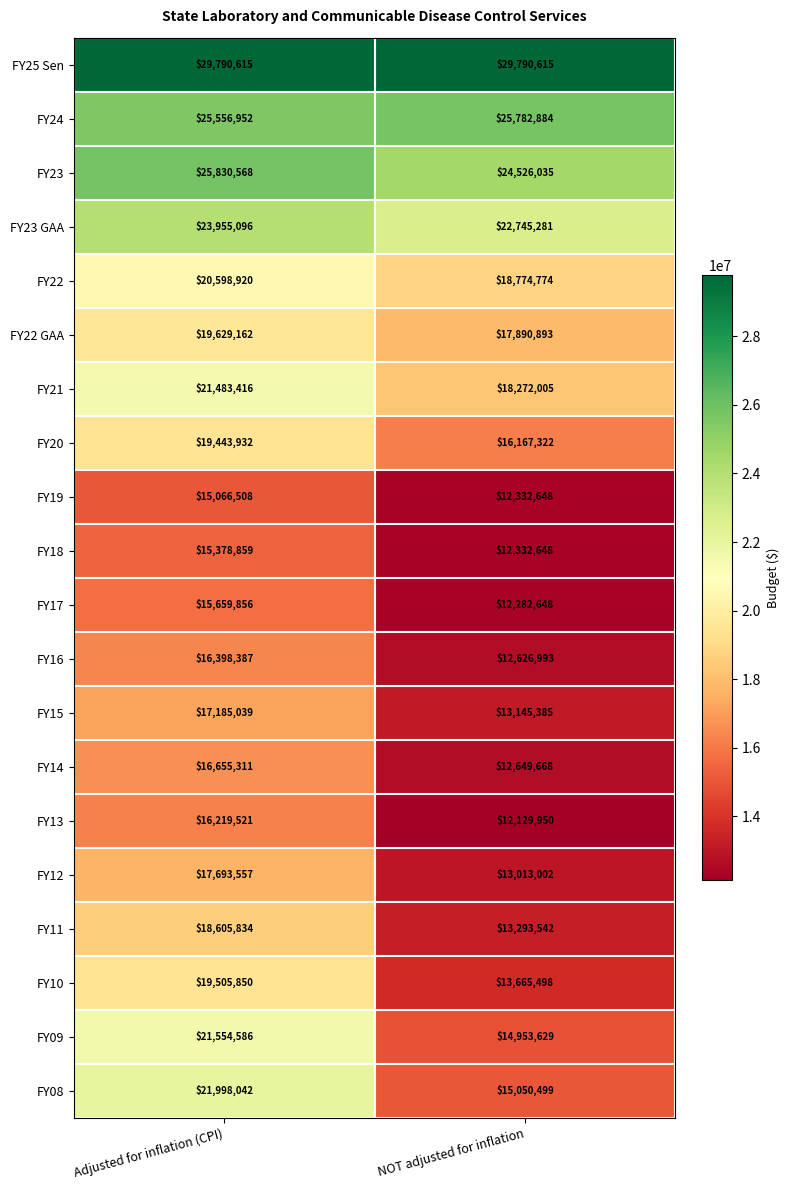

Which series has the largest range (max minus min)?

FY08